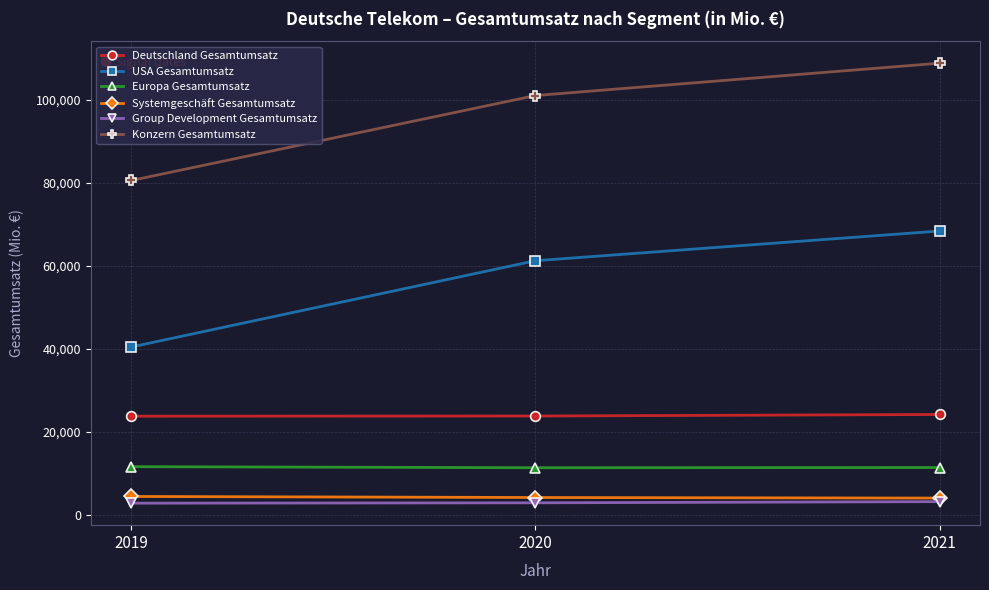

Is the value of USA Gesamtumsatz at 2020 greater than the value of Group Development Gesamtumsatz at 2019?

Yes